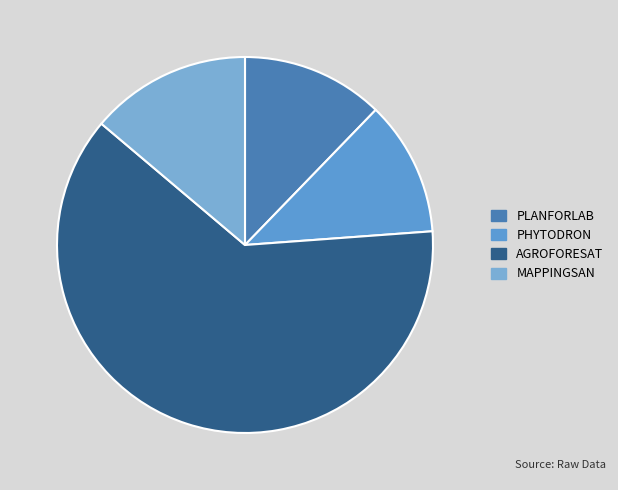

True or false: PHYTODRON accounts for 21% of the total.

False